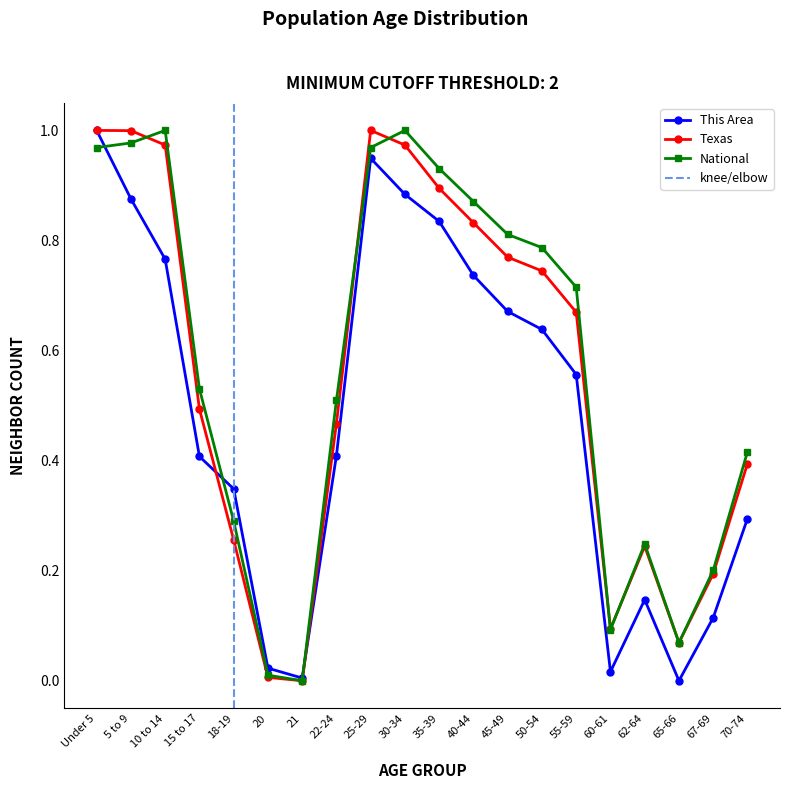

What position from the right is 65-66?

3